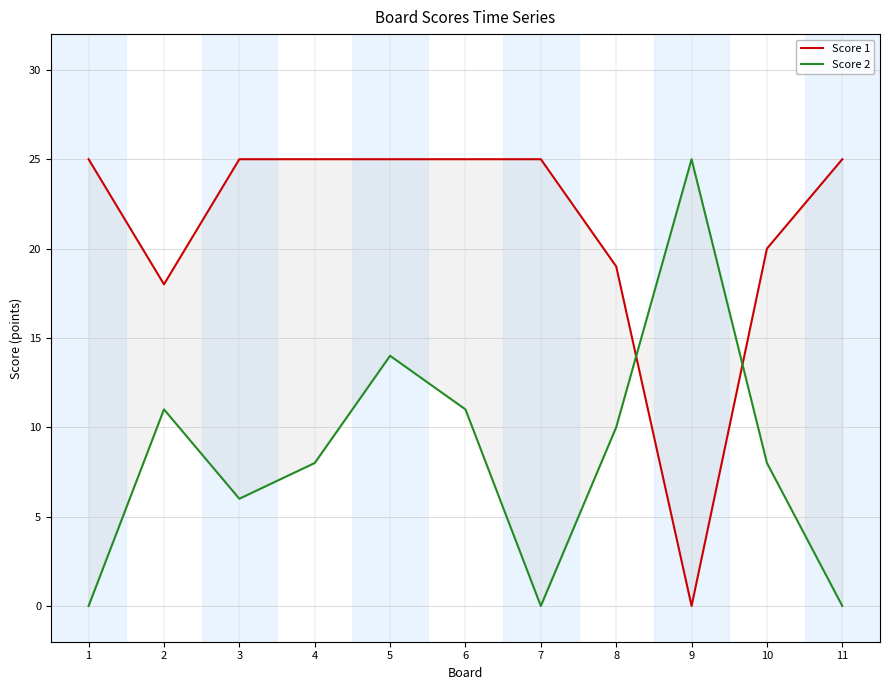

What is the spread (max minus min) of values at 9?

25